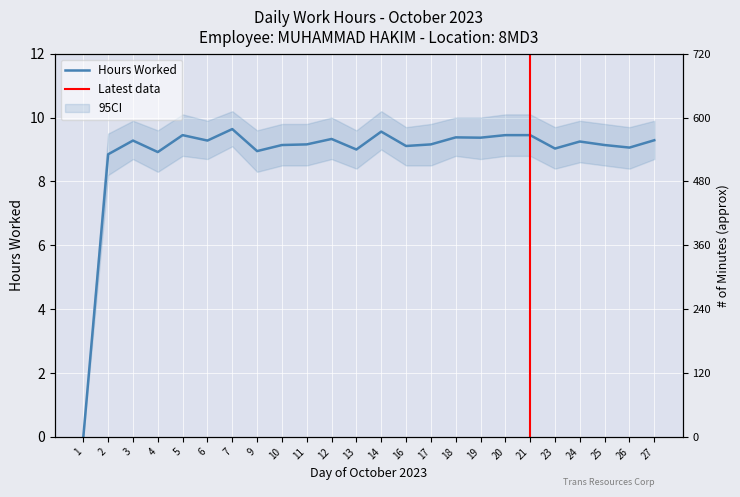

Rank the categories by value from highest to lowest.

7, 14, 5, 20, 21, 18, 19, 12, 27, 3, 6, 24, 11, 17, 10, 25, 16, 26, 23, 13, 9, 4, 2, 1